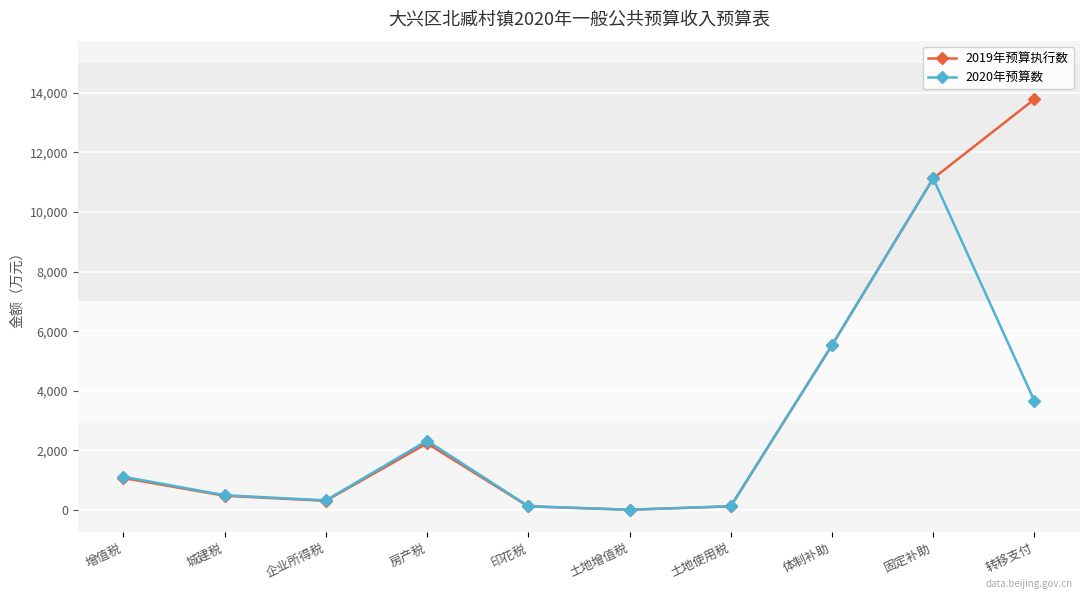

What position from the left is 体制补助?

8